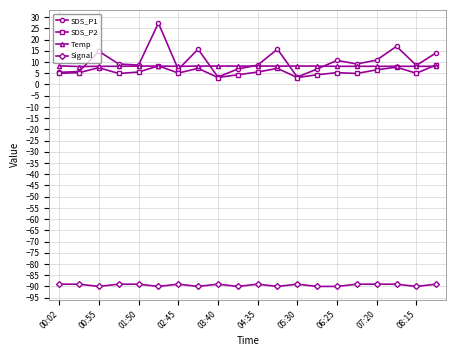

What is the value of the SDS_P2 point at the 3rd from the left?

7.5